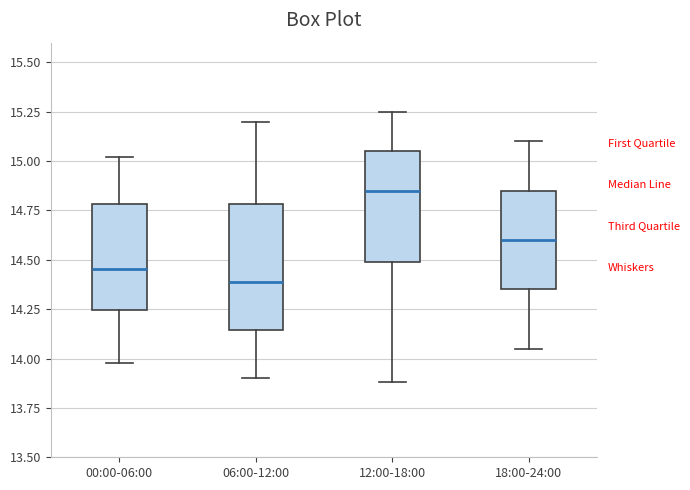

Reading left to right, read every box against the y-axis: the position of its median line, the range the box covers, and the ends of its whiskers. The values are not printed on the chart, so give them approximately, as read against the axis.

00:00-06:00: median 14.45, box 14.25 to 14.80, whiskers 14.00 to 15.00
06:00-12:00: median 14.40, box 14.15 to 14.80, whiskers 13.90 to 15.20
12:00-18:00: median 14.85, box 14.50 to 15.05, whiskers 13.90 to 15.25
18:00-24:00: median 14.60, box 14.35 to 14.85, whiskers 14.05 to 15.10